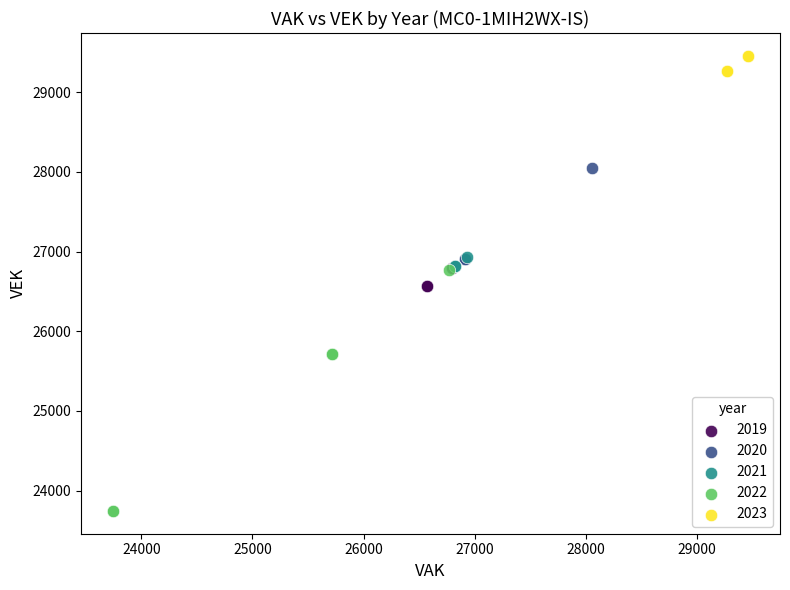

What are all the series names shown in the legend?

2019, 2020, 2021, 2022, 2023